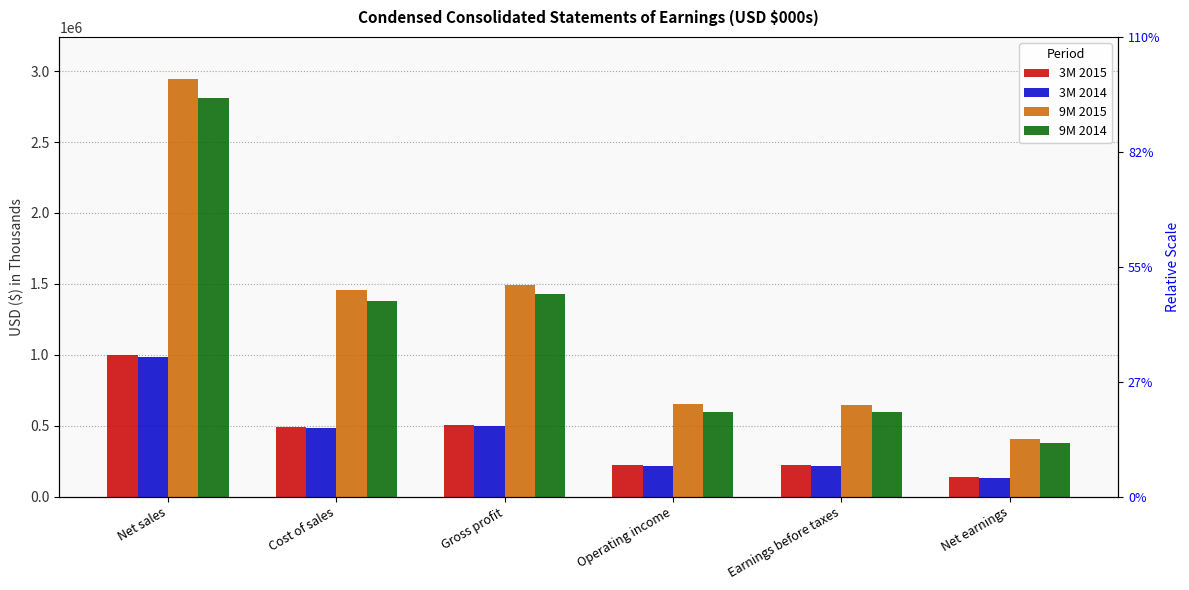

Reading left to right, list all the values displayed in this chart.

3M 2015: 995250	493025	502225	220009	219204	136494
3M 2014: 980814	482121	498693	212871	212988	133314
9M 2015: 2946394	1458032	1488362	649612	647815	404457
9M 2014: 2807253	1377415	1429838	598569	598615	375759